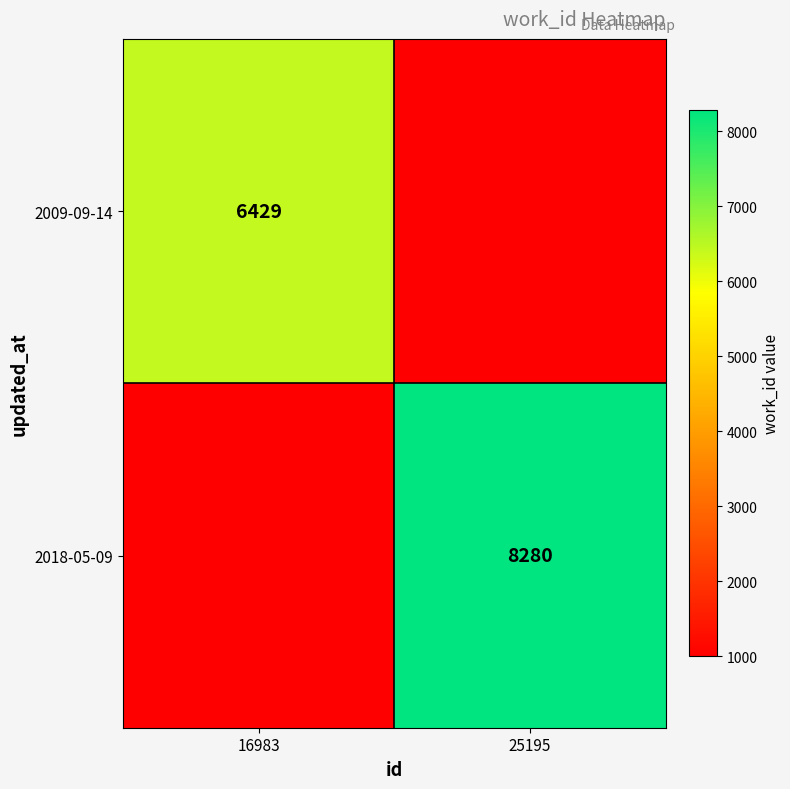

True or false: 2009-09-14 has a value of 6429 at 16983.

True